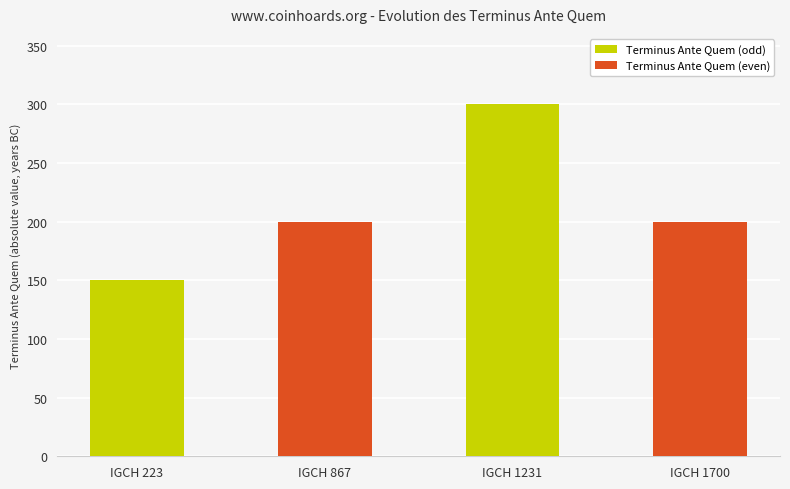

What is the smallest value displayed?

150